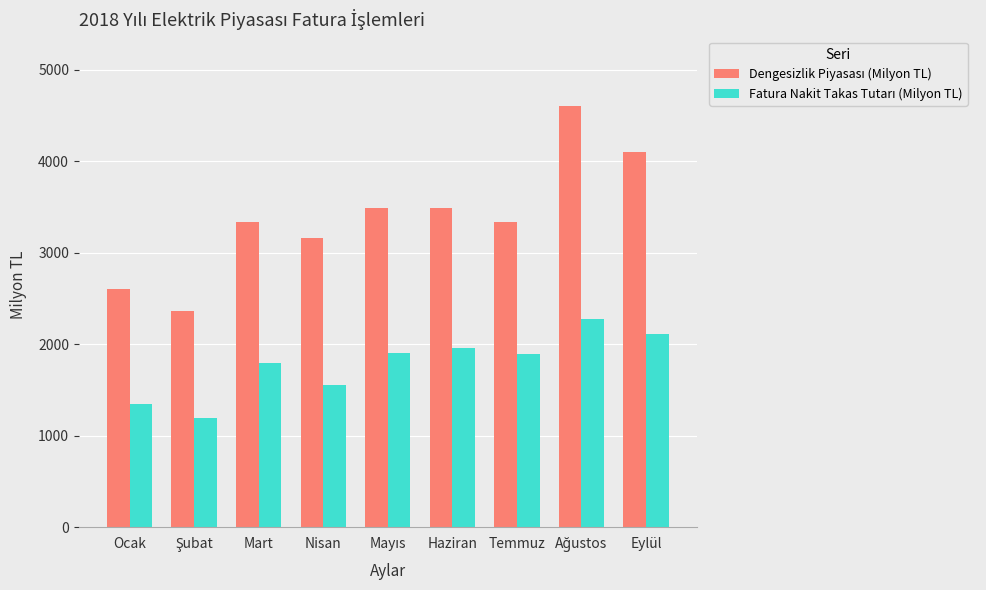

What is the total value across all series at Ocak?

3947